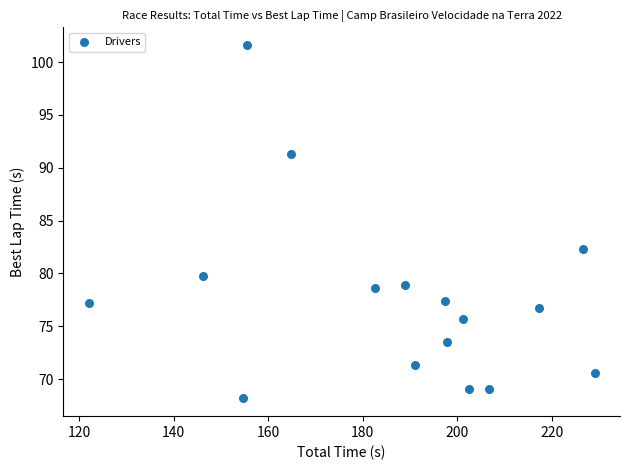

What Y value in the scatter plot is closest to 84?

82.3